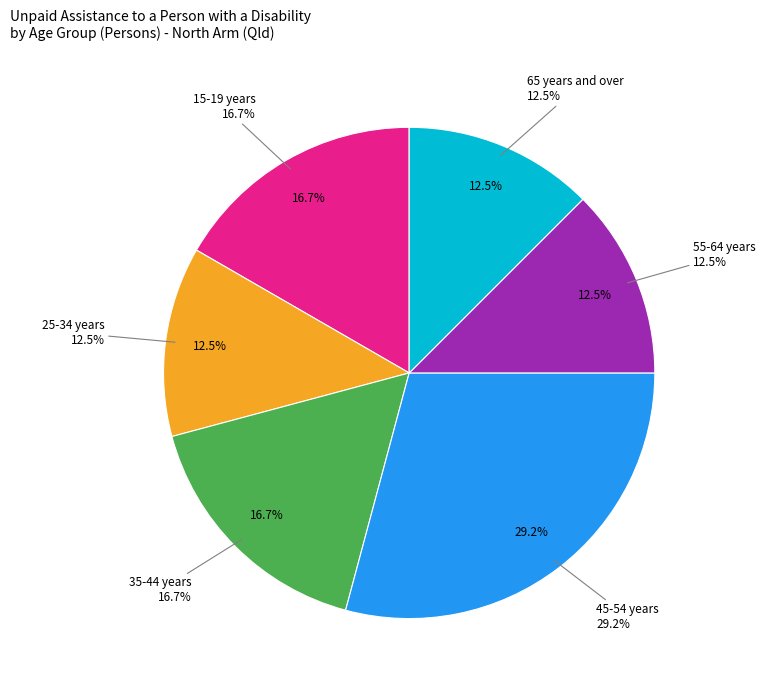

The 25-34 years slice represents 27% of the pie. True or false?

False